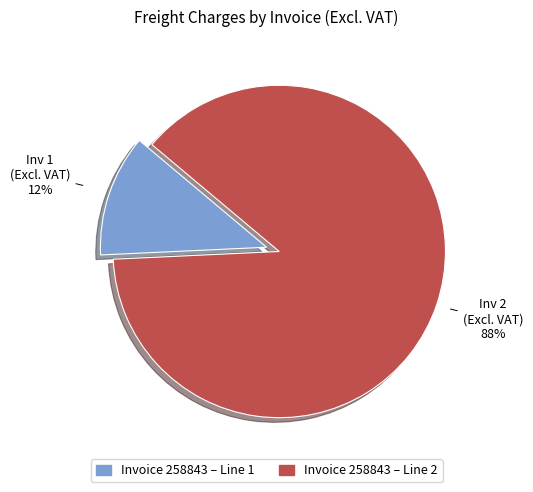

To the nearest percent, what is the average slice percentage?

50%